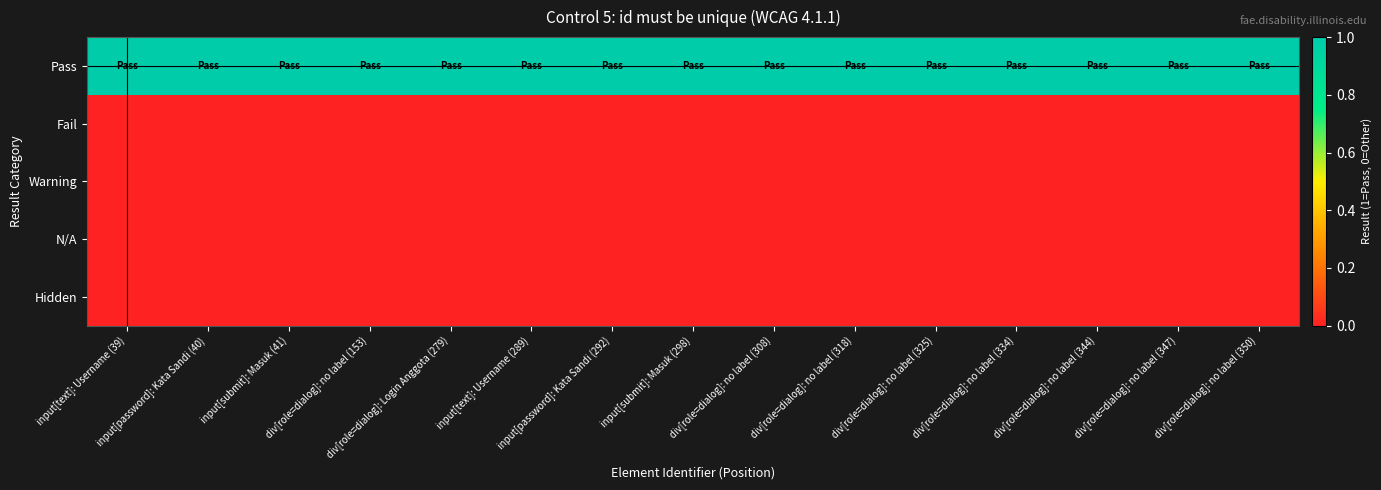

Which label corresponds to the largest value in the chart?

input[text]: Username (39)